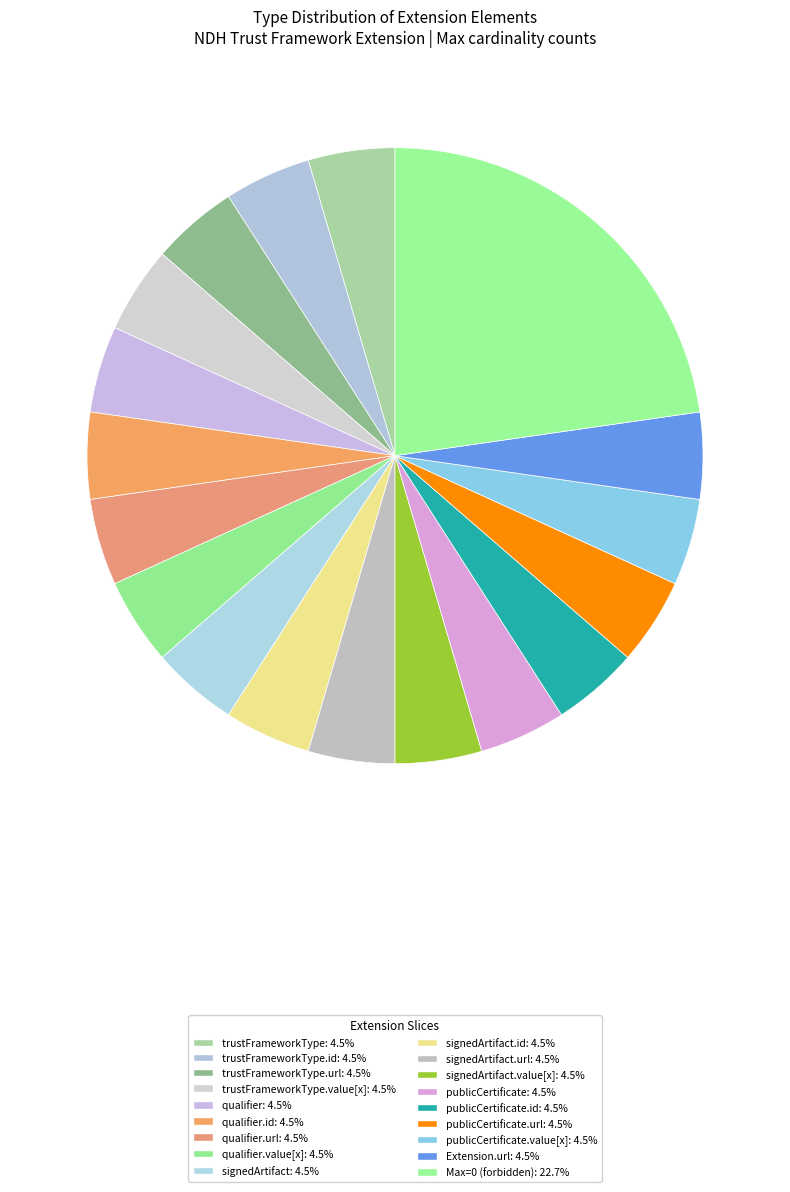

Count the number of slices in the pie.

18